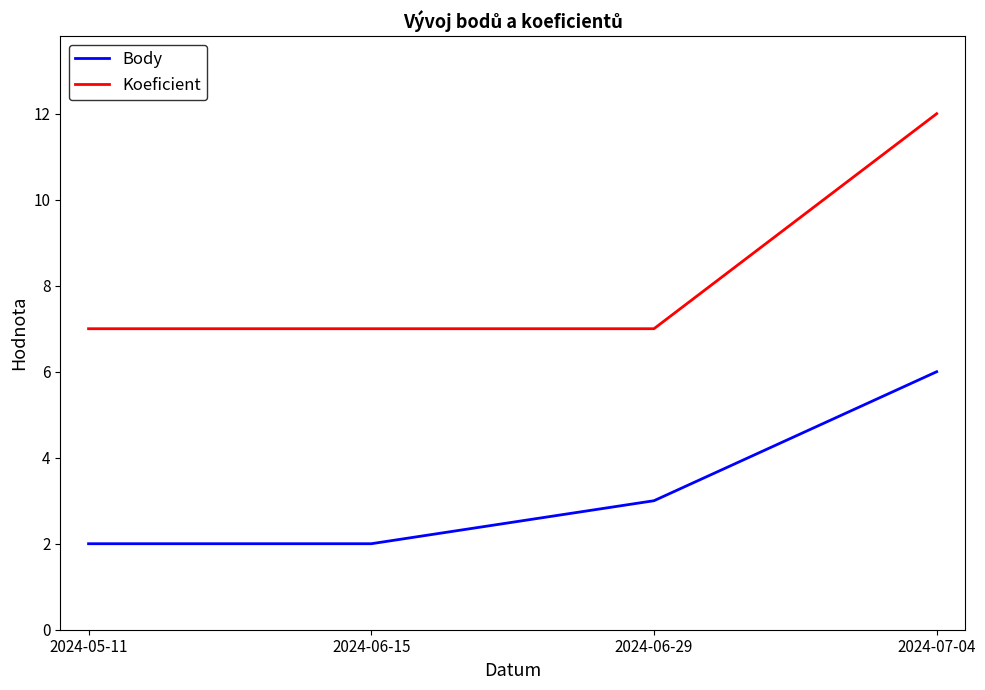

What is the approximate value of Body at 2024-07-04?

6